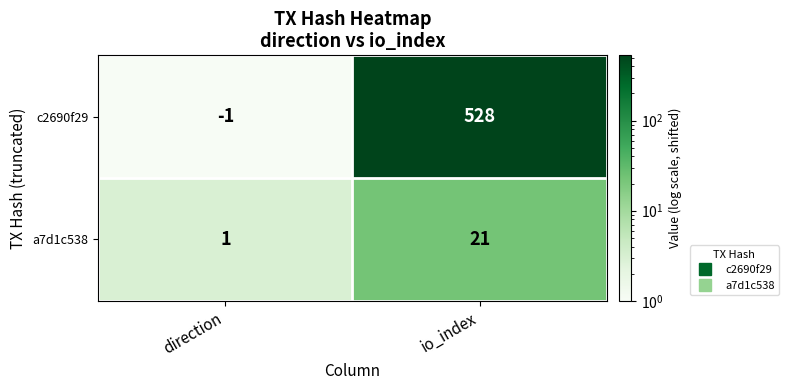

Reading left to right, list all the values displayed in this chart.

c2690f29: -1	528
a7d1c538: 1	21